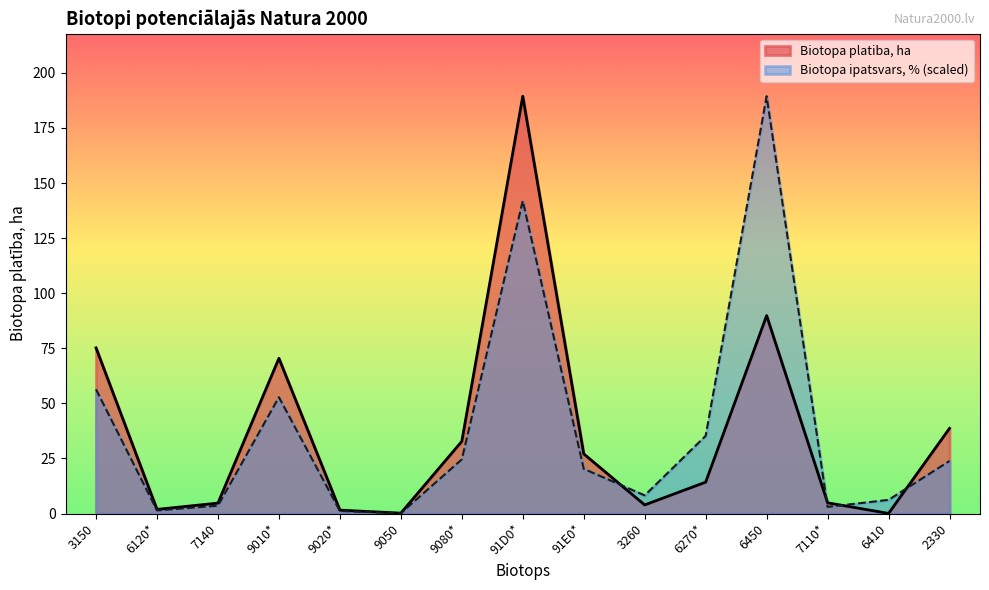

How many lines are shown in the chart?

2